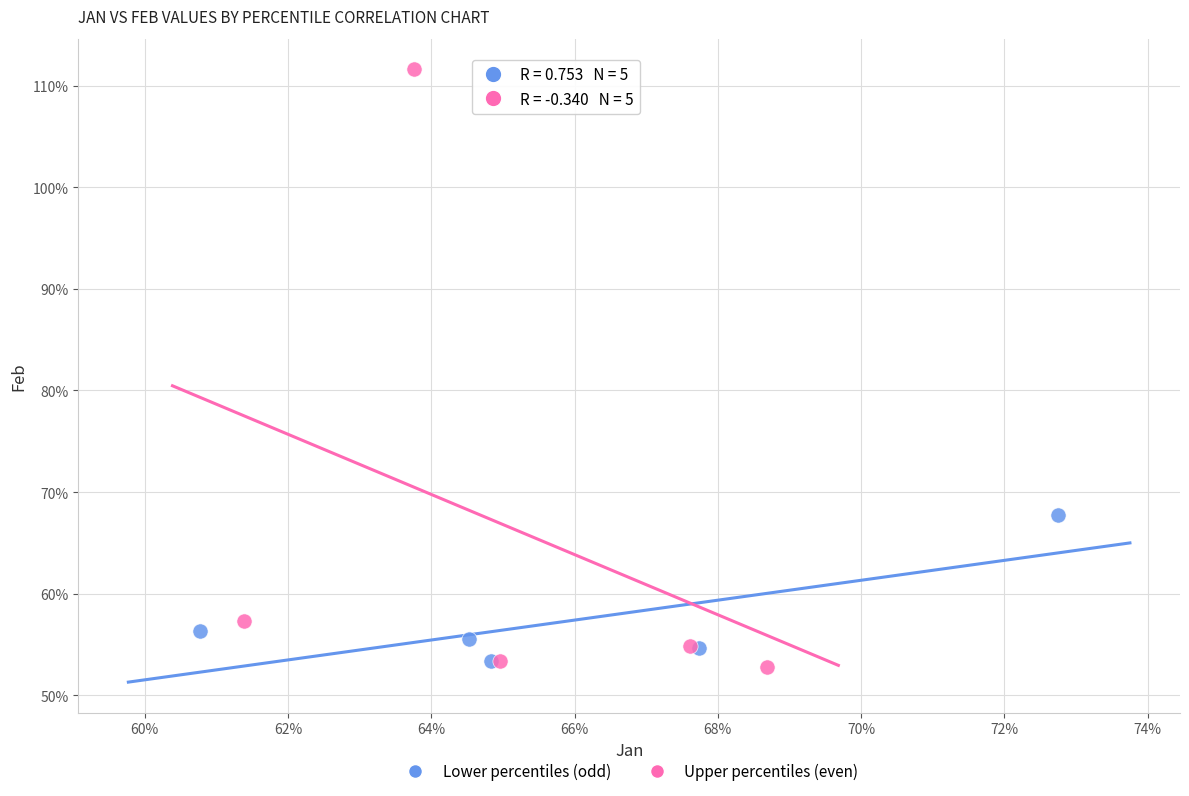

What are all the series names shown in the legend?

Lower percentiles (odd), Upper percentiles (even)